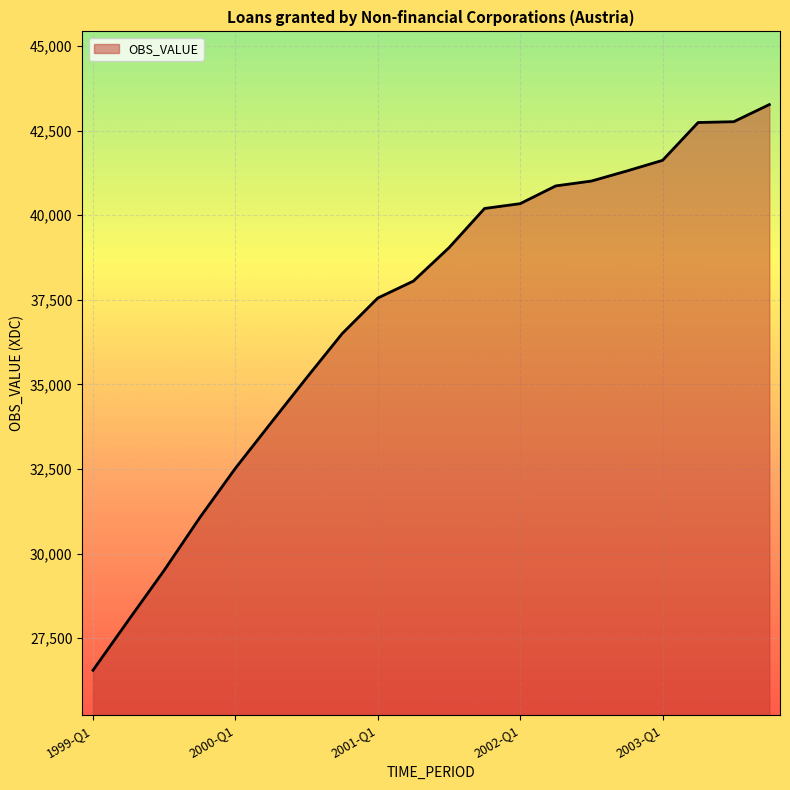

What is the maximum value shown in the chart?

43272